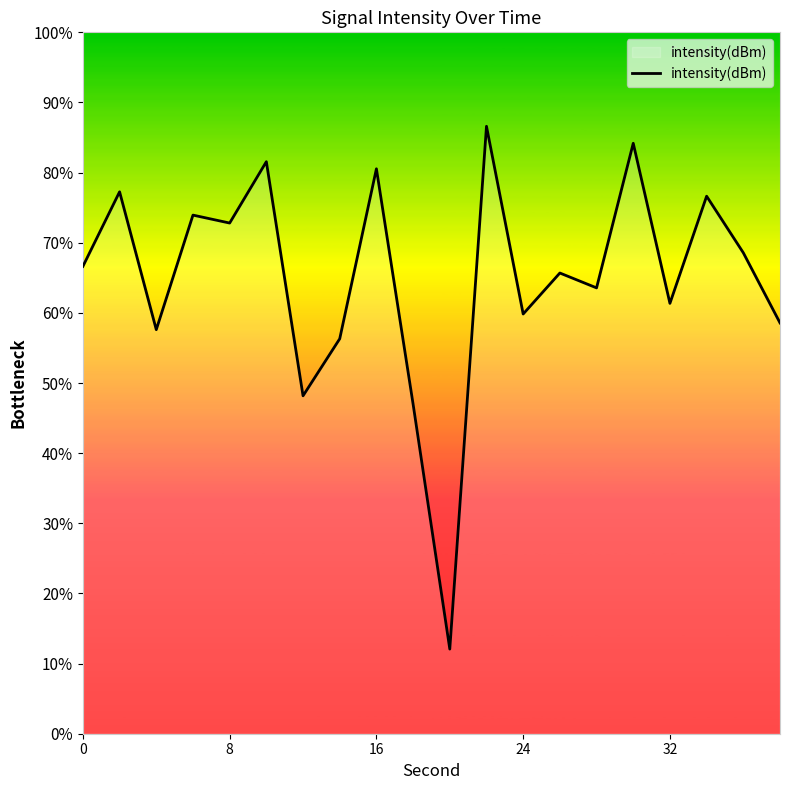

What is the difference between the maximum and minimum values?

74.5